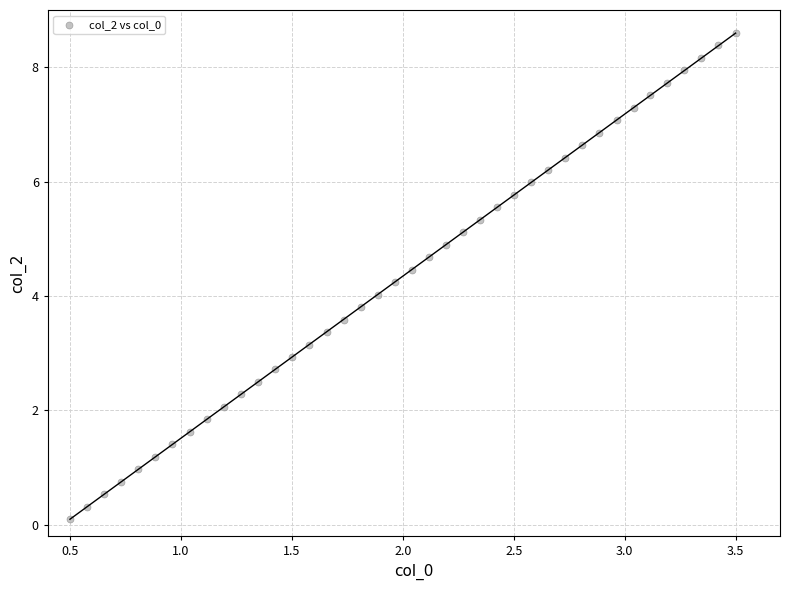

What is the range of Y values (max minus min)?

8.5